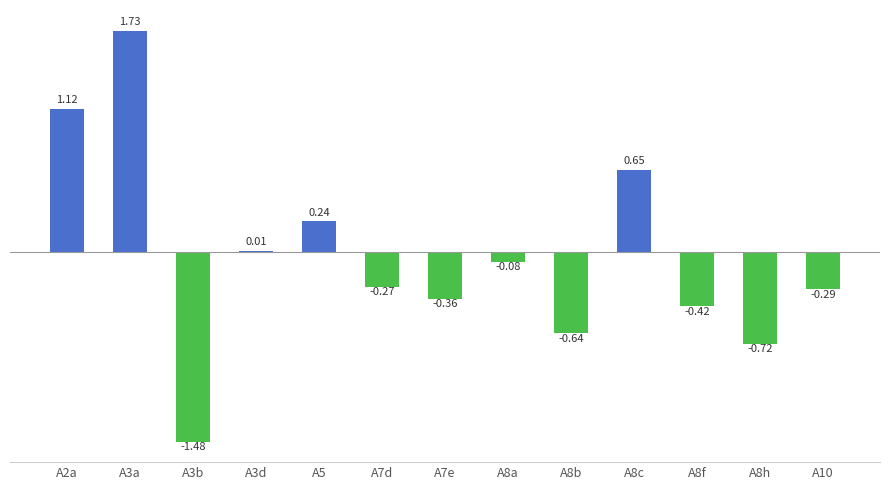

What is the change in value from A3a to A3b?

-3.2